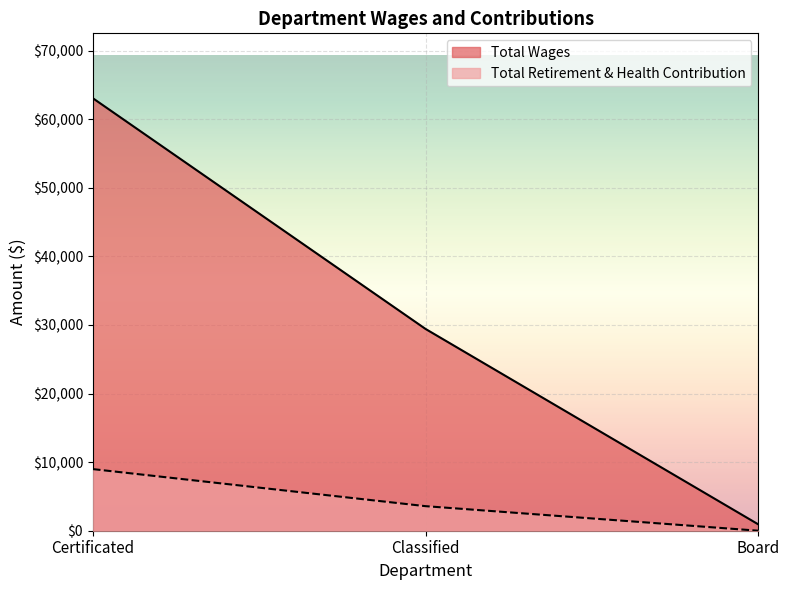

At Classified, list the series in order from largest to smallest.

Total Wages, Total Retirement & Health Contribution